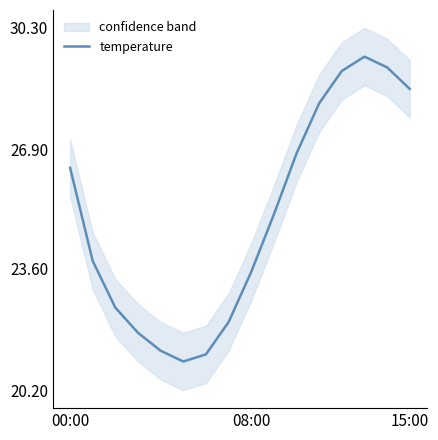

How many lines are shown in the chart?

1